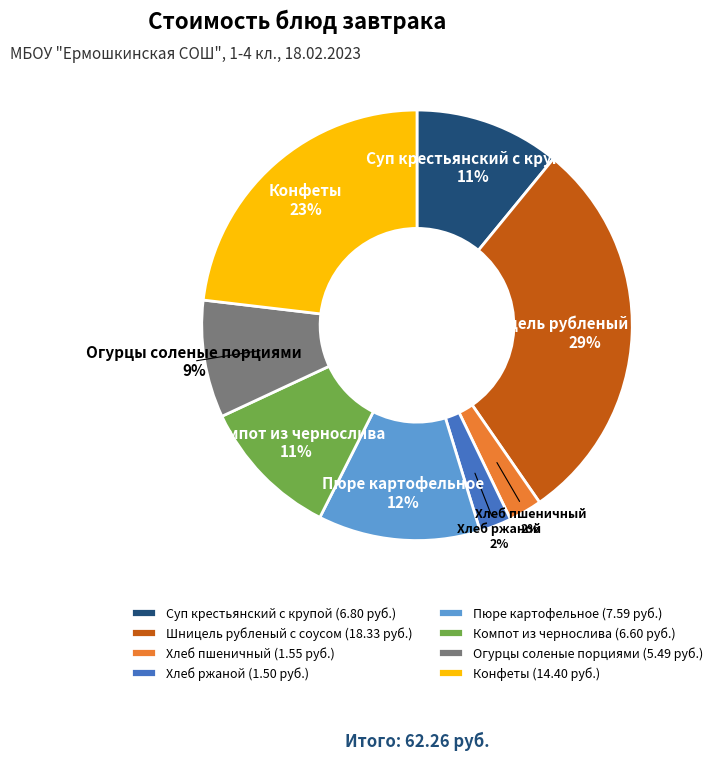

Count the number of slices in the pie.

8